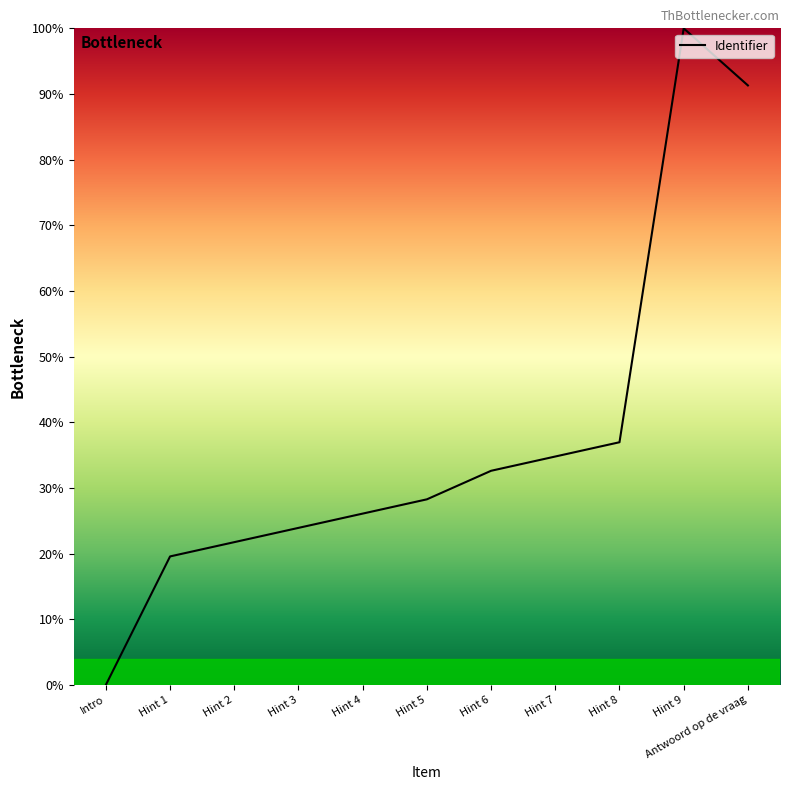

What position from the left is Hint 4?

5